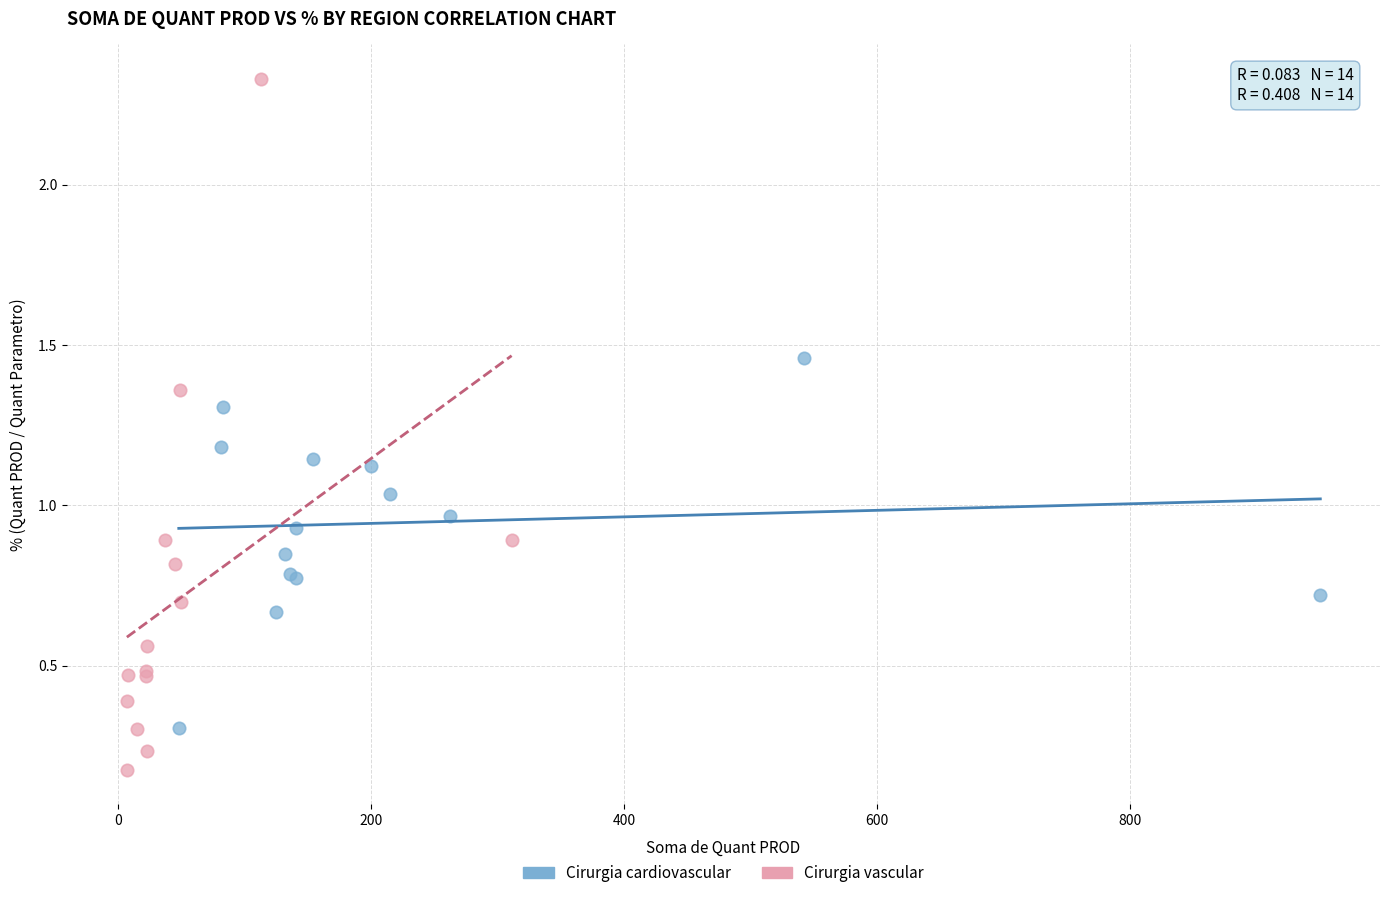

Which series has the widest spread of Y values?

Cirurgia vascular